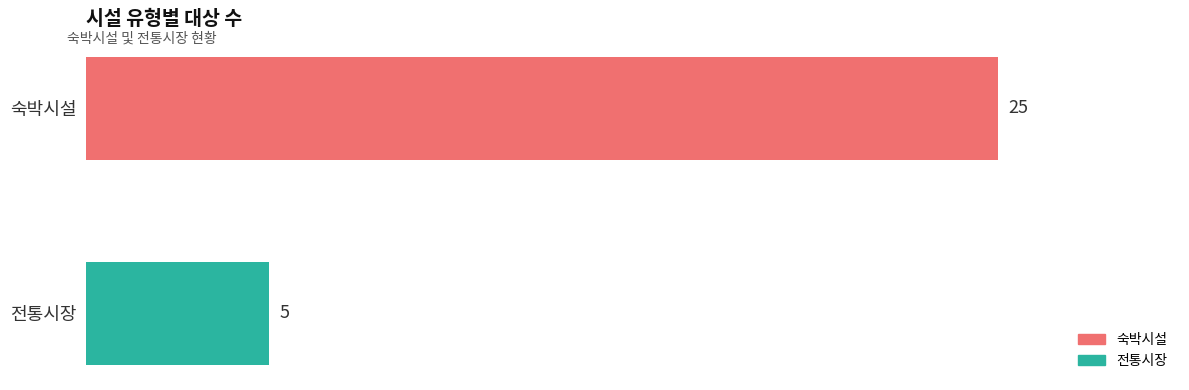

What is the change in value from 숙박시설 to 전통시장?

-20